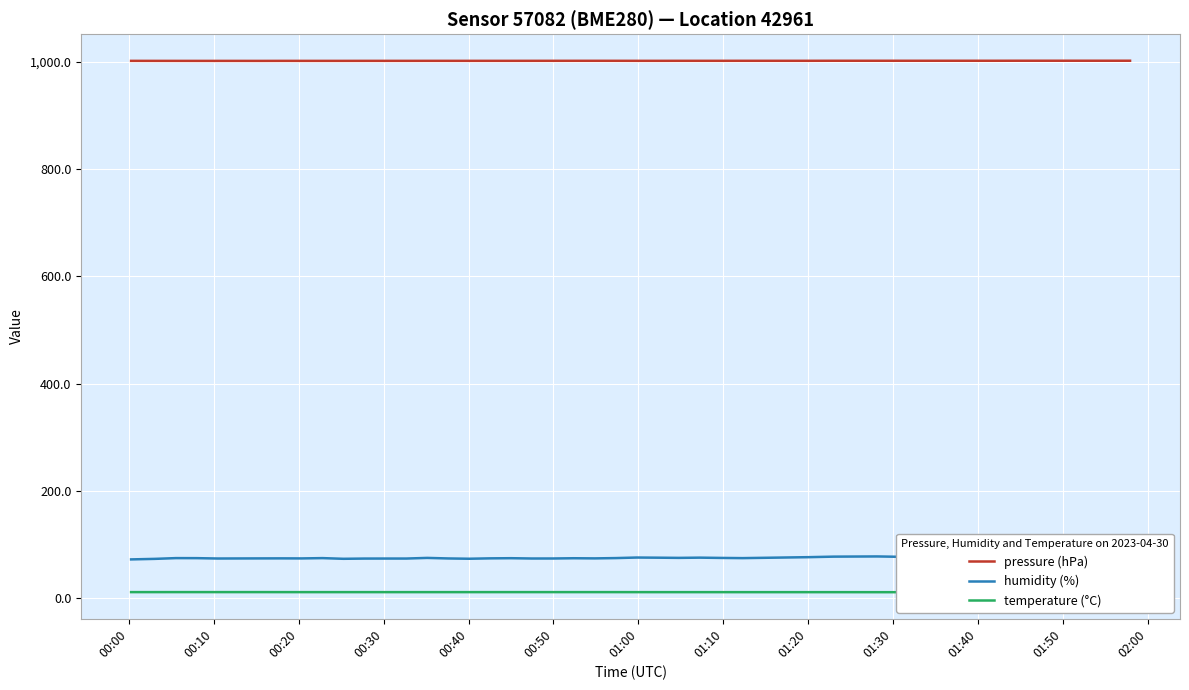

How many data points in humidity (%) are less than 74?

11